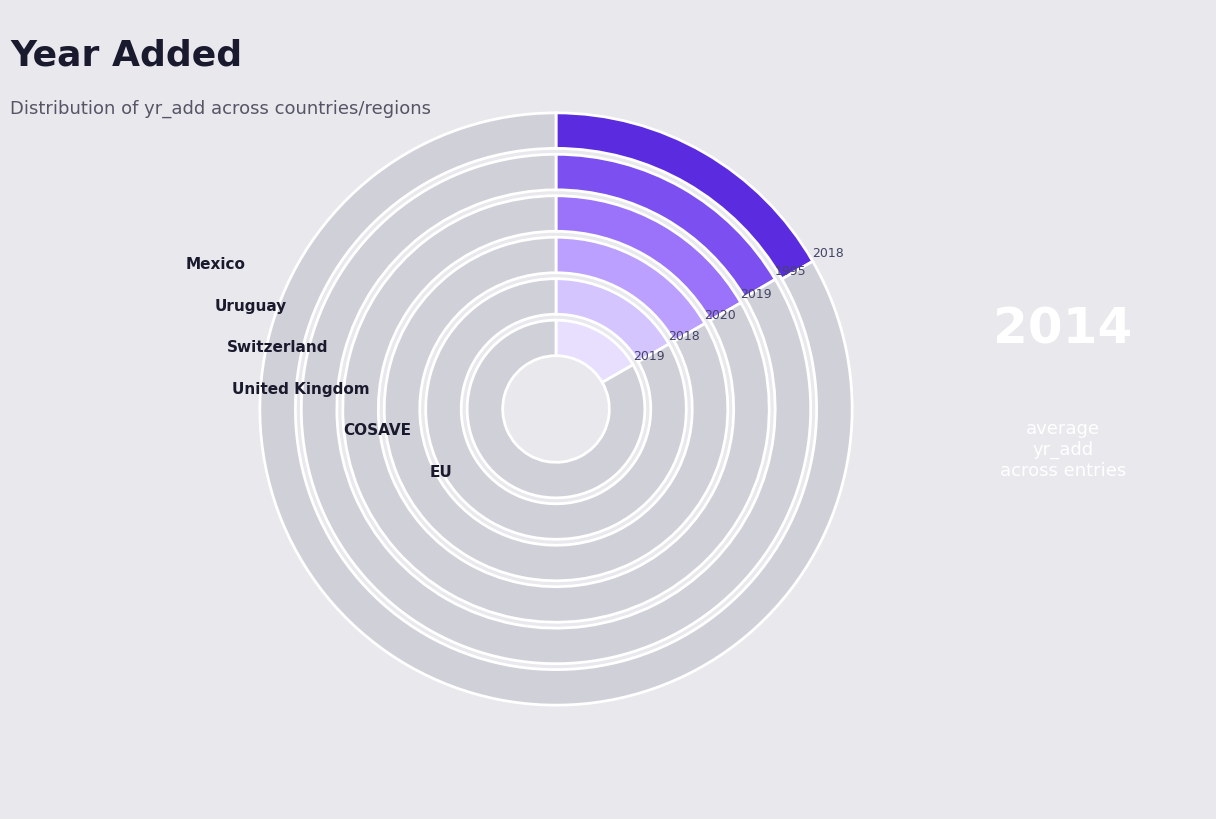

To the nearest percent, what is the average slice percentage?

17%